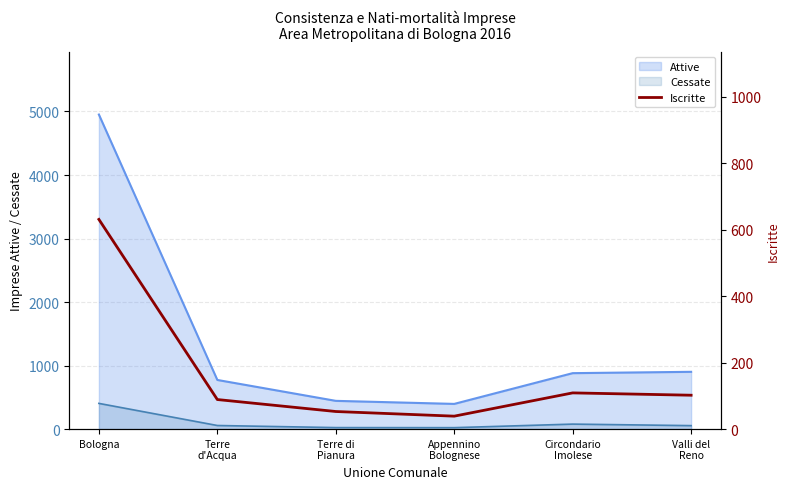

What is the difference between the values at Bologna and Appennino
Bolognese?

592